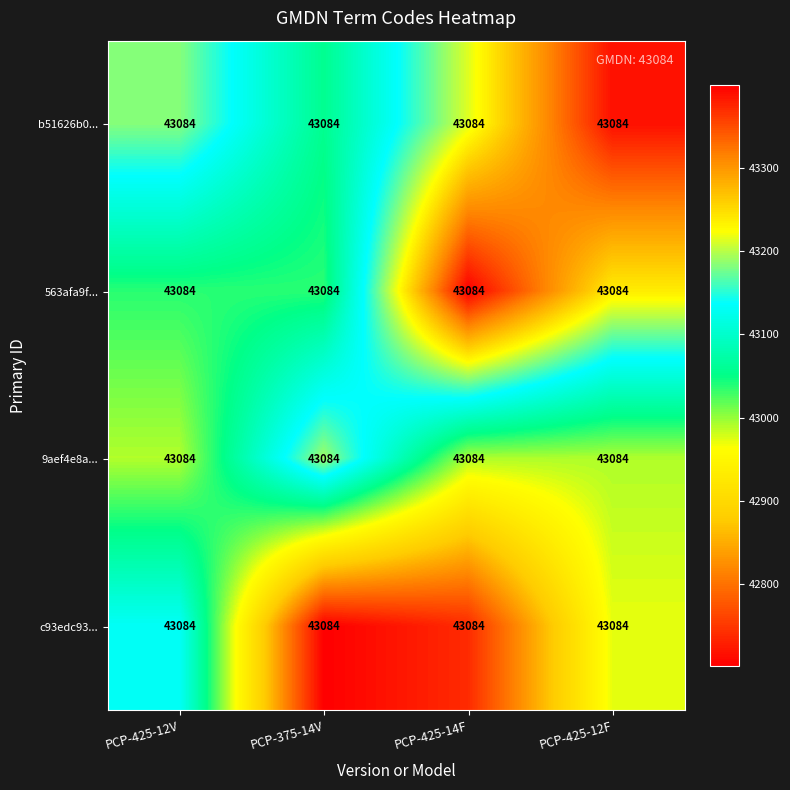

Reading left to right, what are all the values shown in this chart?

b51626b0...: PCP-425-12V=43084.0	PCP-375-14V=43084.0	PCP-425-14F=43084.0	PCP-425-12F=43084.0
563afa9f...: PCP-425-12V=43084.0	PCP-375-14V=43084.0	PCP-425-14F=43084.0	PCP-425-12F=43084.0
9aef4e8a...: PCP-425-12V=43084.0	PCP-375-14V=43084.0	PCP-425-14F=43084.0	PCP-425-12F=43084.0
c93edc93...: PCP-425-12V=43084.0	PCP-375-14V=43084.0	PCP-425-14F=43084.0	PCP-425-12F=43084.0